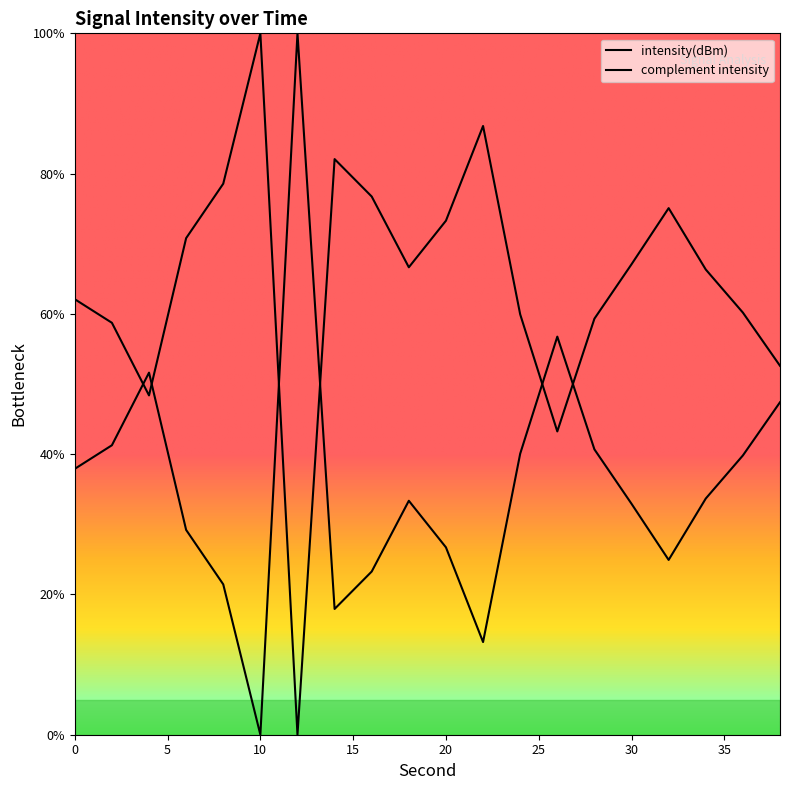

What value does the data have at 28?

40.7